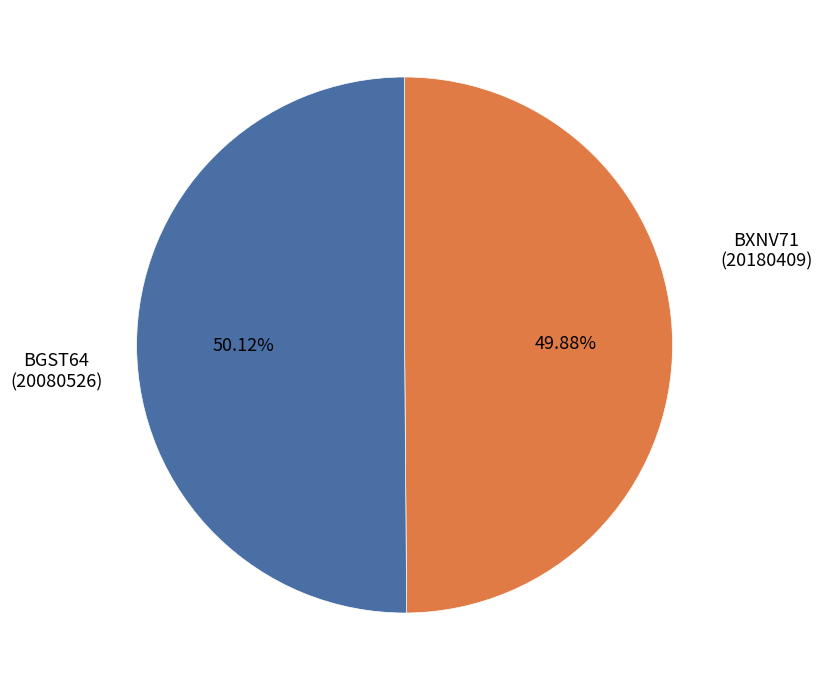

How many segments does this pie chart have?

2